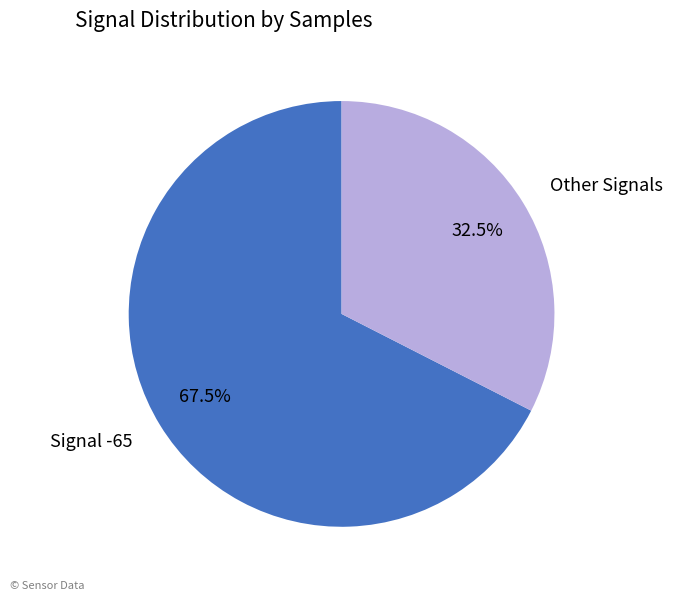

Count the number of slices in the pie.

2